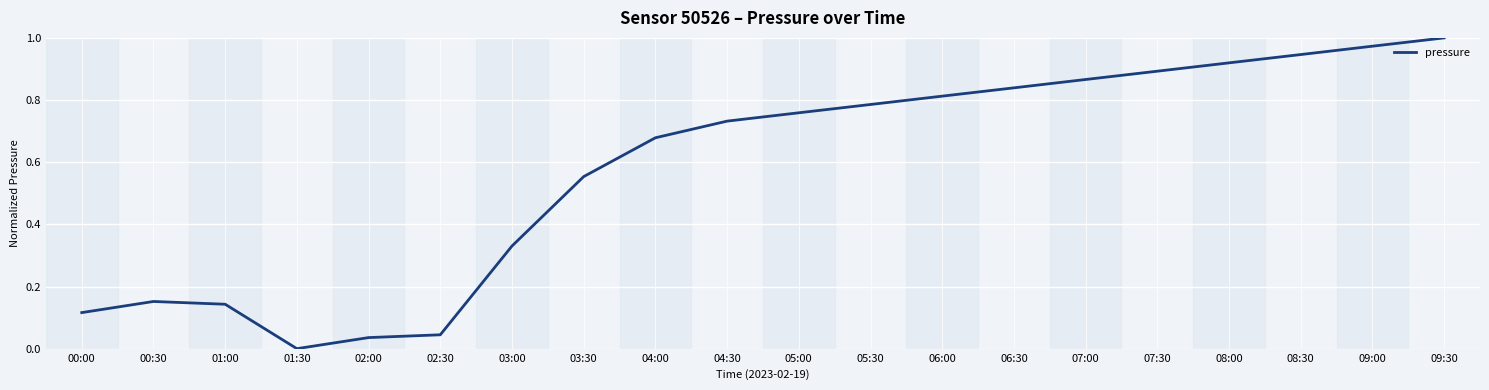

List the labels in order of value, smallest first.

01:30, 02:00, 02:30, 00:00, 01:00, 00:30, 03:00, 03:30, 04:00, 04:30, 05:00, 05:30, 06:00, 06:30, 07:00, 07:30, 08:00, 08:30, 09:00, 09:30